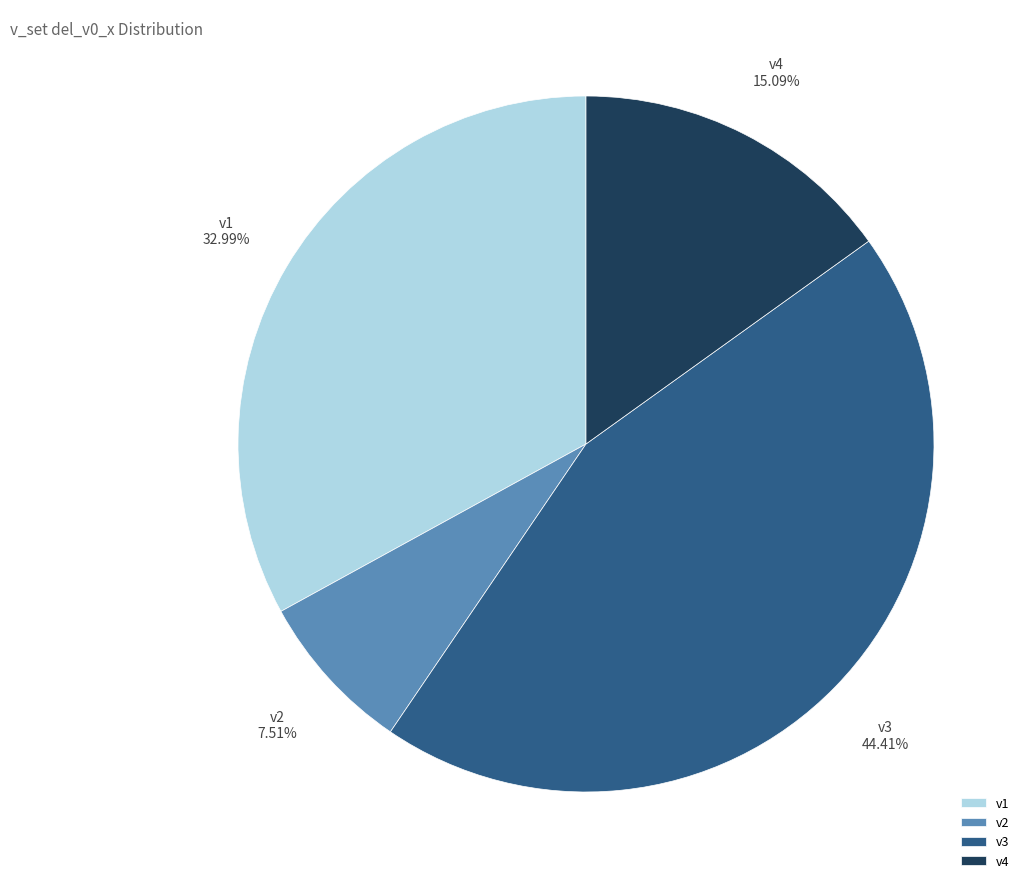

Which has a higher value, v1 or v4?

v1